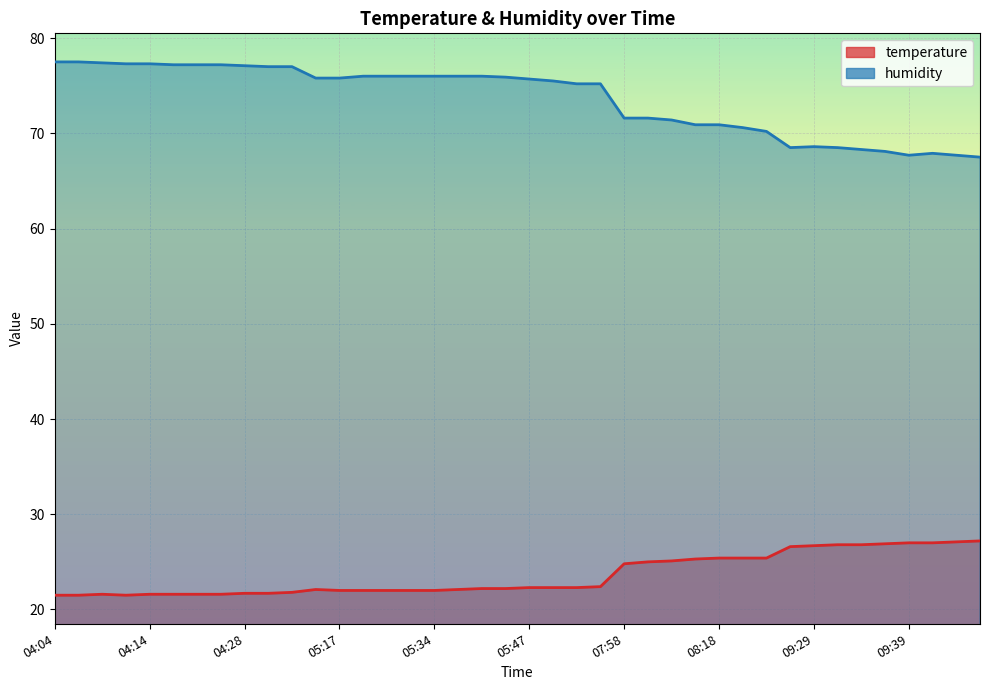

At how many categories does at least one series exceed 39?

40